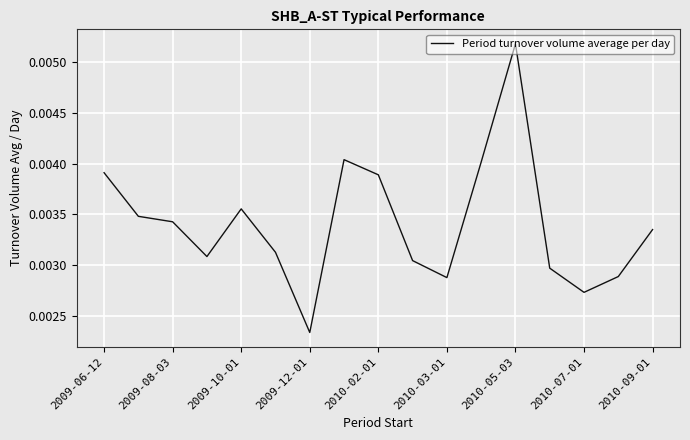

Does the chart display data point markers on the line(s)?

No